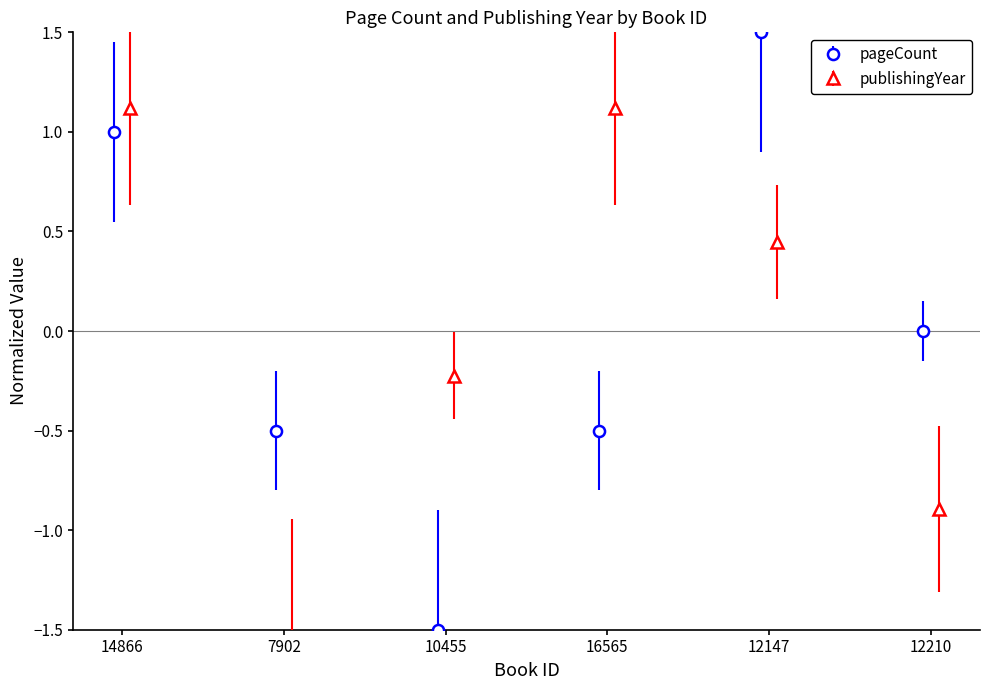

Reading left to right, what are all the values shown in this chart?

pageCount: 1.0	-0.5	-1.5	-0.5	1.5	0.0
publishingYear: 1.1	-1.6	-0.2	1.1	0.4	-0.9